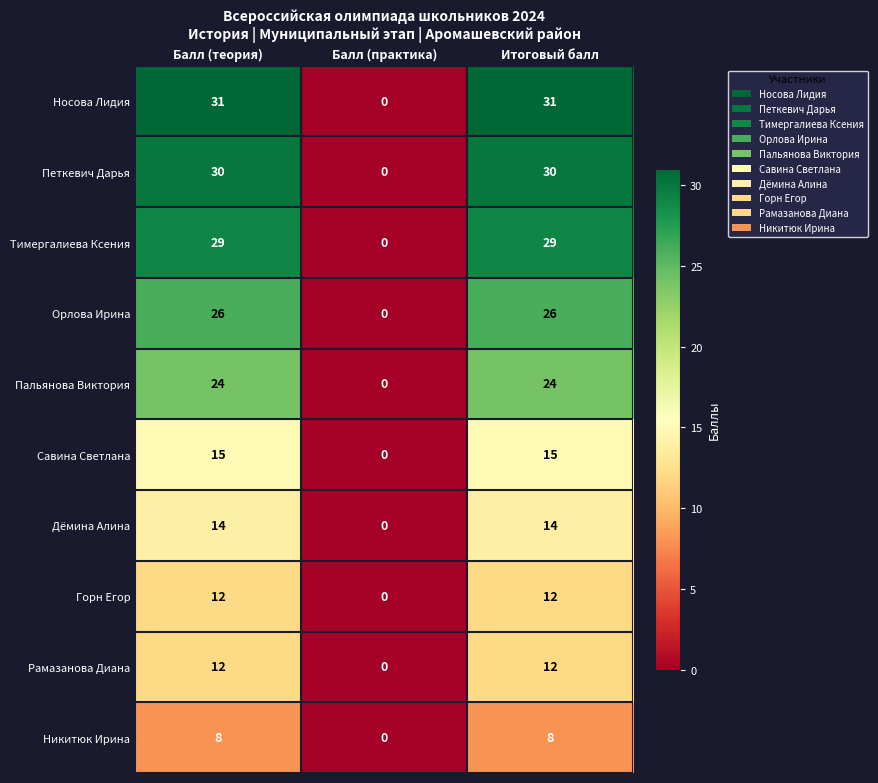

How many data points does each series have?

3